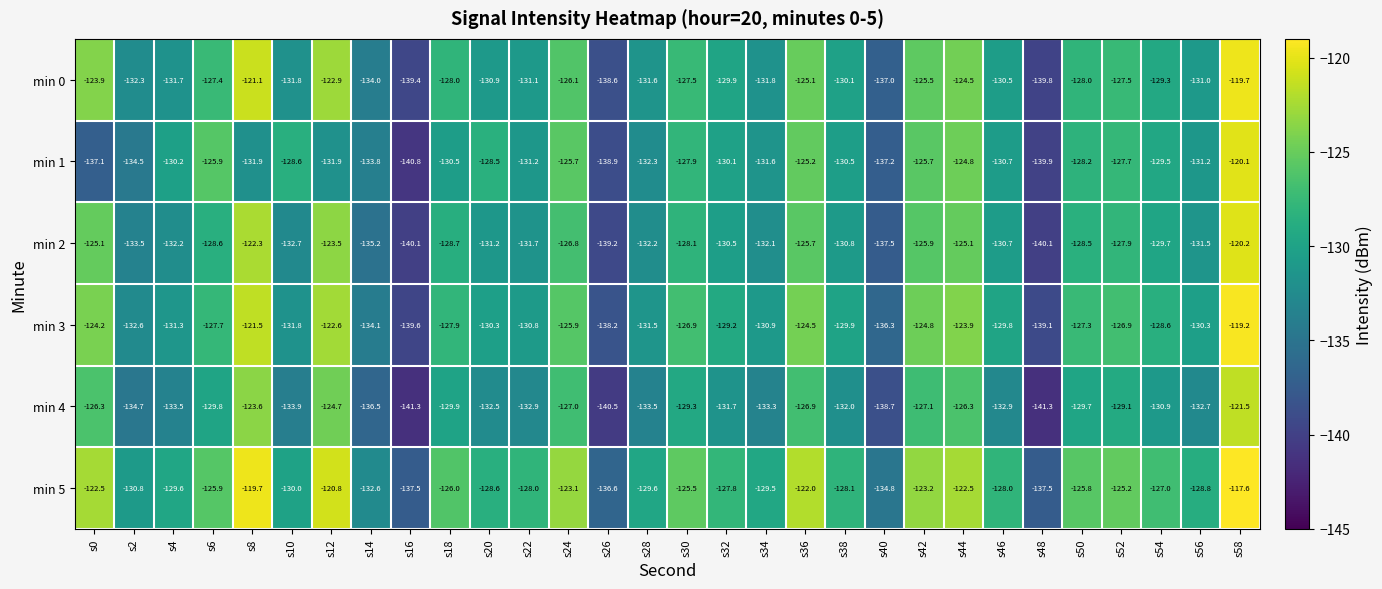

Which series has the largest total across all categories?

min 5